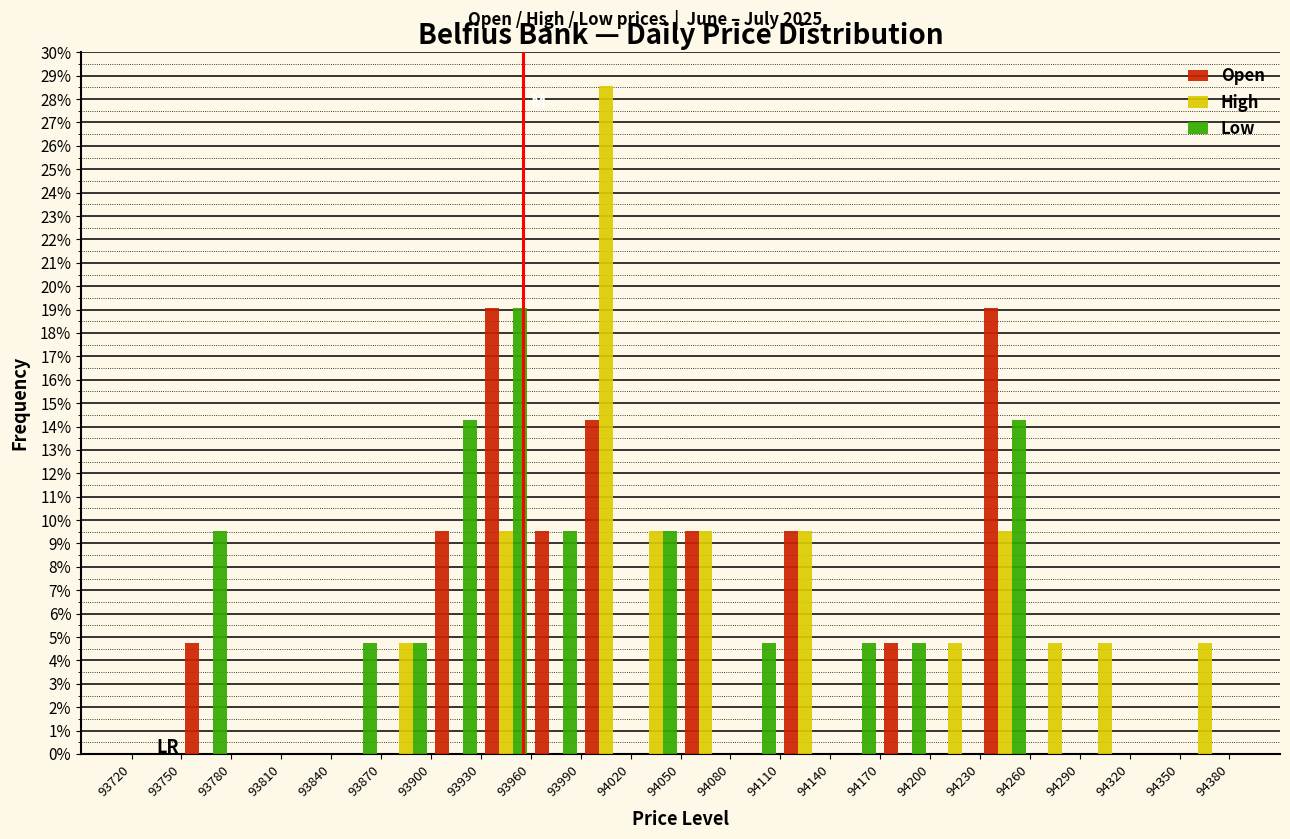

Reading left to right, transcribe this chart: for each range on the x-axis, give the height of each series' bar. The values are not printed on the chart, so give them approximately, as read against the axis.

93720 to 93750: Open=0	High=0	Low=0
93750 to 93780: Open=4.8	High=0	Low=9.5
93780 to 93810: Open=0	High=0	Low=0
93810 to 93840: Open=0	High=0	Low=0
93840 to 93870: Open=0	High=0	Low=4.8
93870 to 93900: Open=0	High=4.8	Low=4.8
93900 to 93930: Open=9.5	High=0	Low=14.3
93930 to 93960: Open=19.0	High=9.5	Low=19.0
93960 to 93990: Open=9.5	High=0	Low=9.5
93990 to 94020: Open=14.3	High=28.6	Low=0
94020 to 94050: Open=0	High=9.5	Low=9.5
94050 to 94080: Open=9.5	High=9.5	Low=0
94080 to 94110: Open=0	High=0	Low=4.8
94110 to 94140: Open=9.5	High=9.5	Low=0
94140 to 94170: Open=0	High=0	Low=4.8
94170 to 94200: Open=4.8	High=0	Low=4.8
94200 to 94230: Open=0	High=4.8	Low=0
94230 to 94260: Open=19.0	High=9.5	Low=14.3
94260 to 94290: Open=0	High=4.8	Low=0
94290 to 94320: Open=0	High=4.8	Low=0
94320 to 94350: Open=0	High=0	Low=0
94350 to 94380: Open=0	High=4.8	Low=0